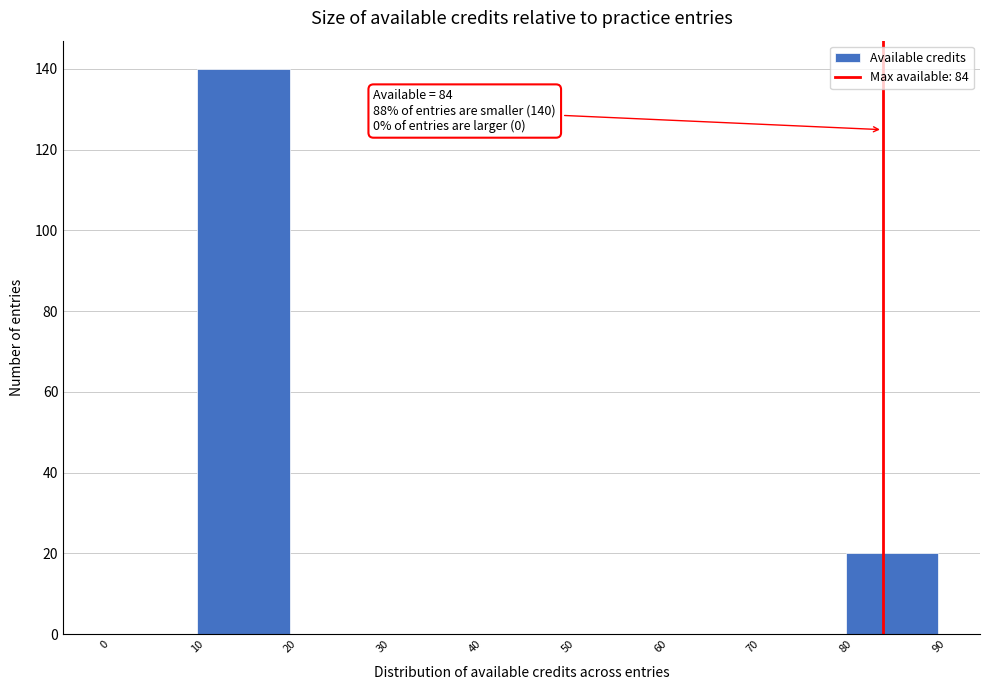

Which range on the x-axis has the tallest bar?

10 to 20